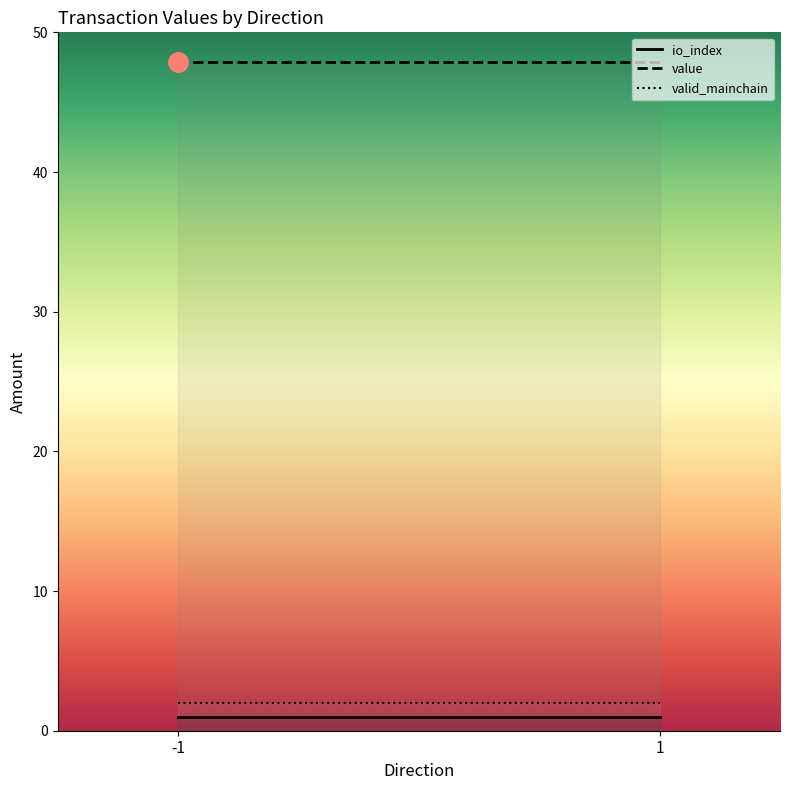

What are all the series names shown in the legend?

io_index, value, valid_mainchain